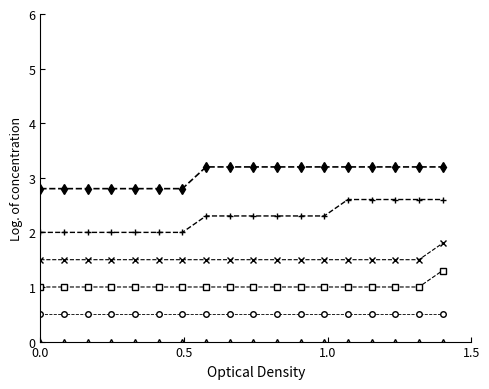

Is this an area chart (filled region under the line)?

No